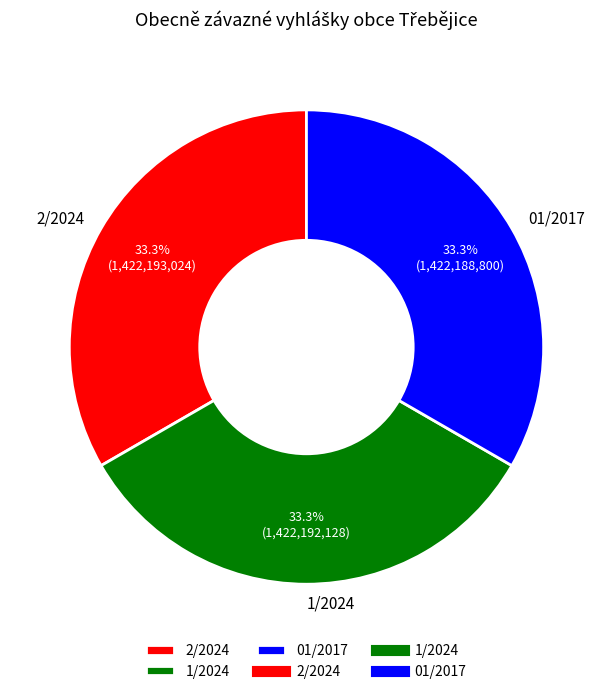

Combined, what portion of the pie is 1/2024 and 2/2024?

66.7%